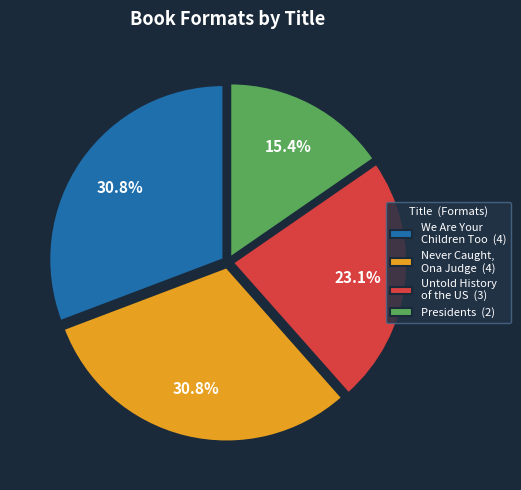

Which slice is the smallest?

Presidents (2)